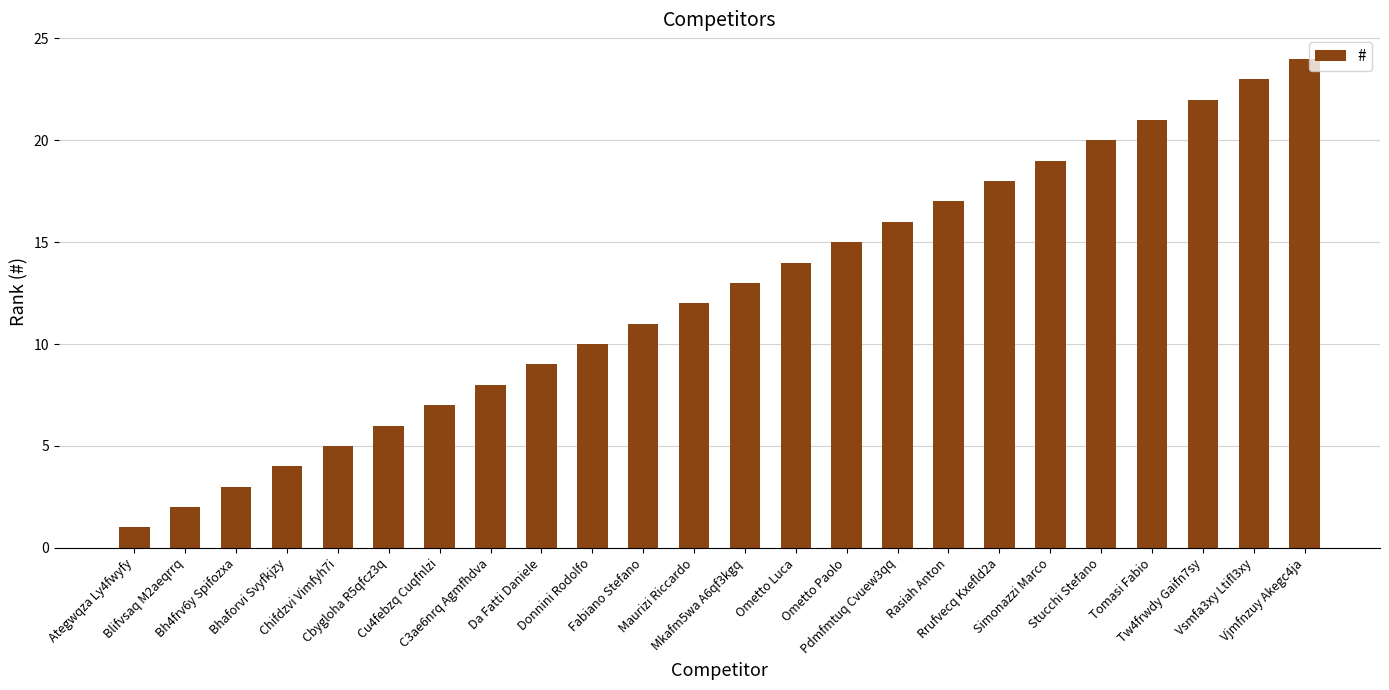

What is the change in value from Bhaforvi Svyfkjzy to Ometto Luca?

+10